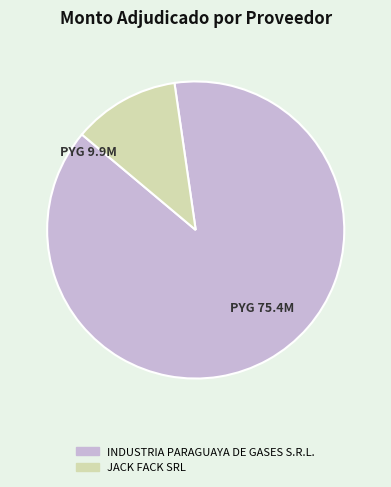

Between INDUSTRIA PARAGUAYA DE GASES S.R.L. and JACK FACK SRL, which is larger?

INDUSTRIA PARAGUAYA DE GASES S.R.L.